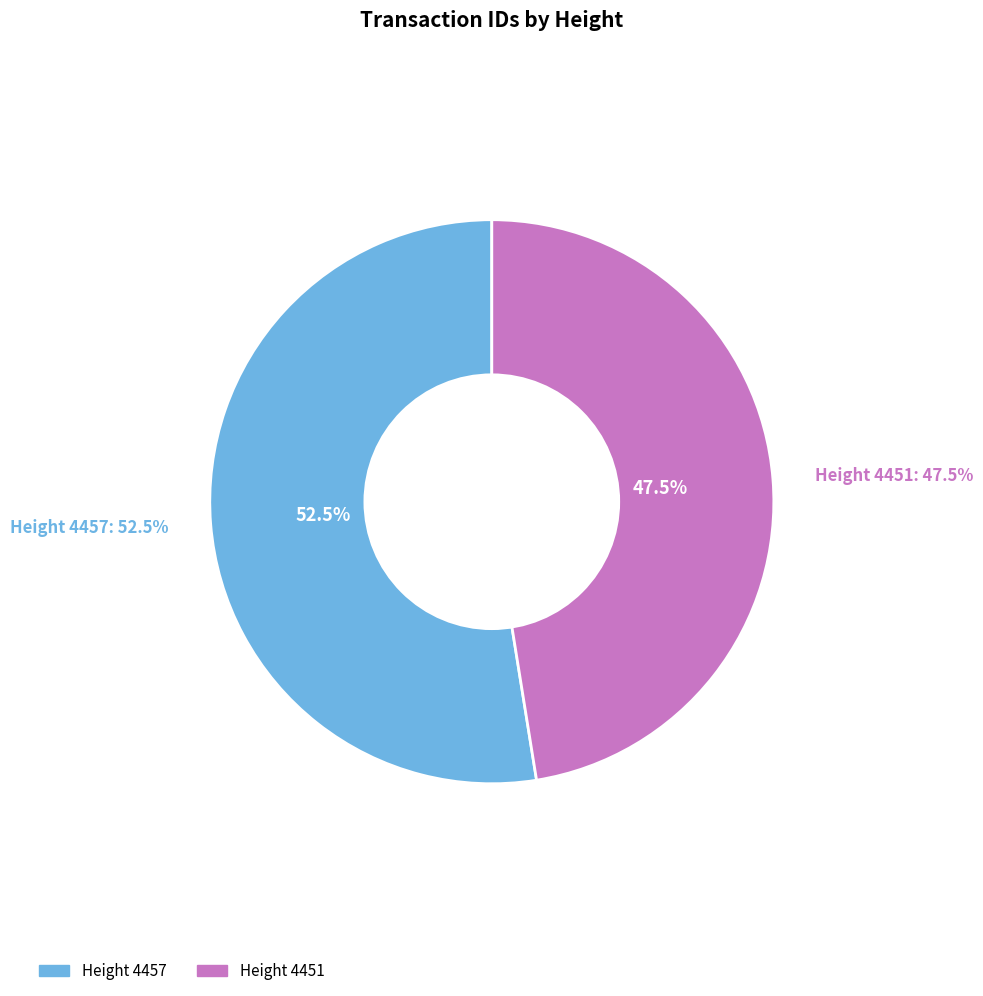

Is there any slice that represents more than half of the pie?

Yes